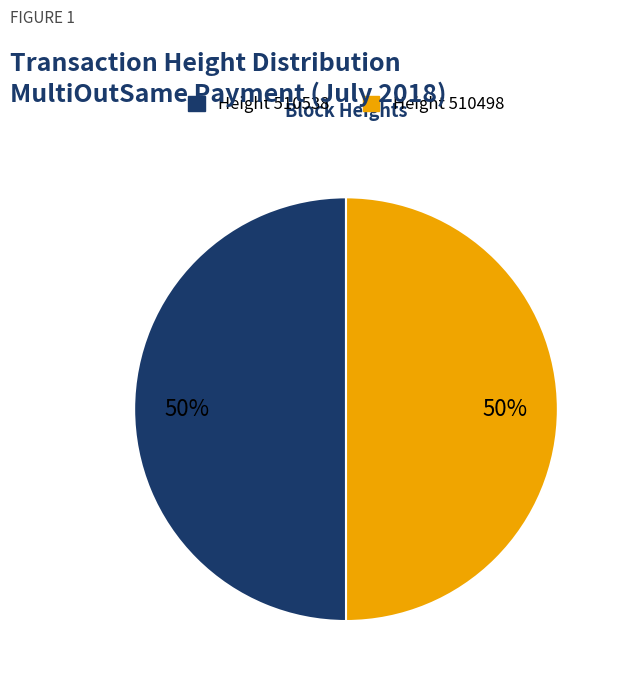

To the nearest percent, what is the average slice percentage?

50%